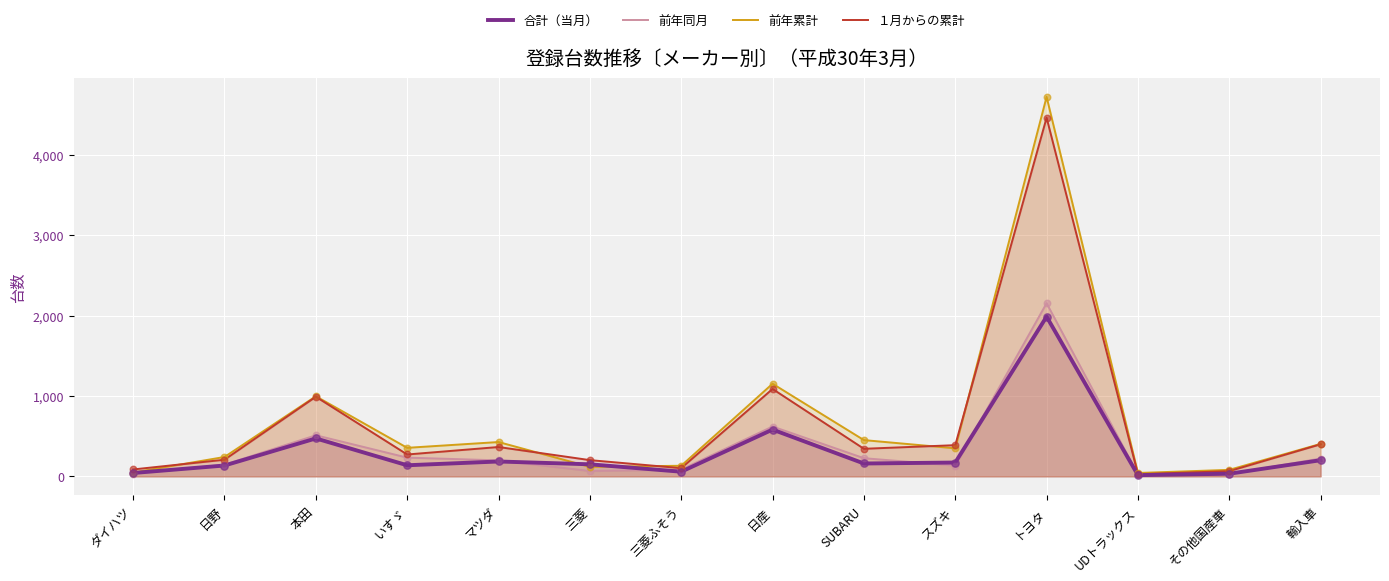

Which series reaches the minimum Y coordinate?

合計（当月）